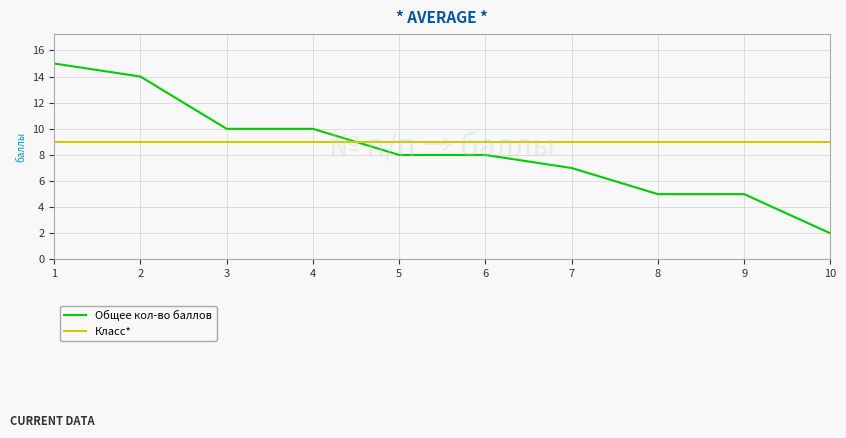

Which series has the widest spread of values?

Общее кол-во баллов